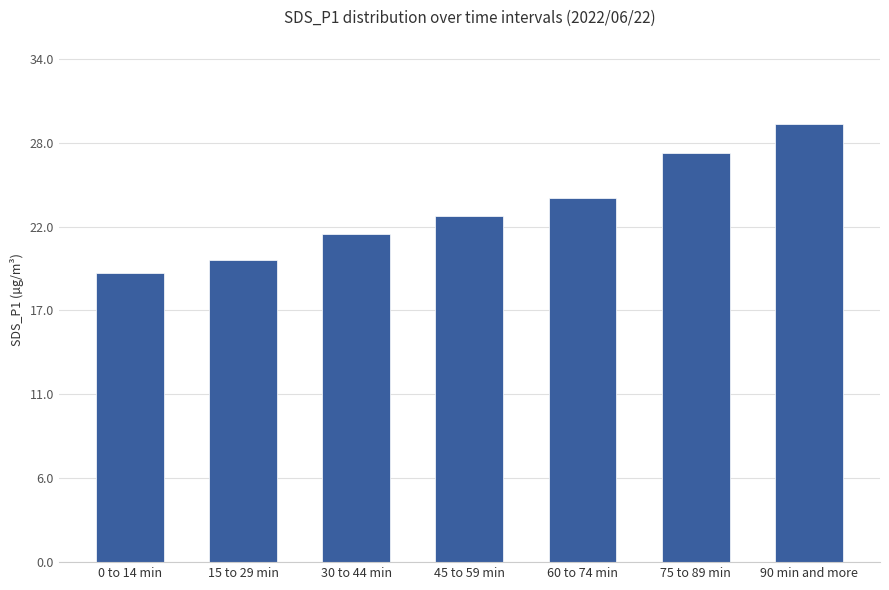

Are the bars horizontal?

No